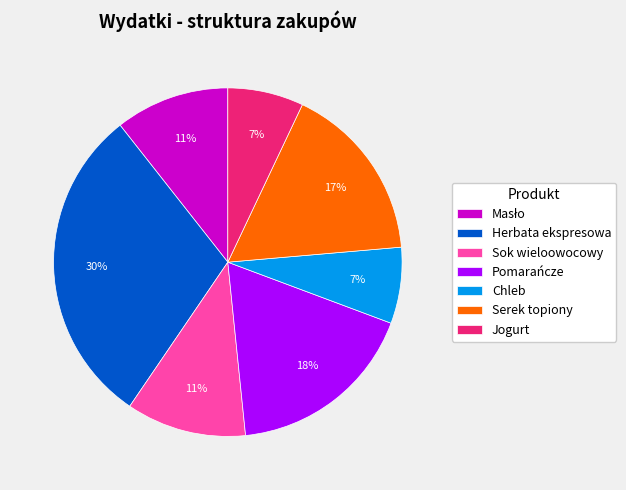

Is Pomarańcze the majority of the pie?

No